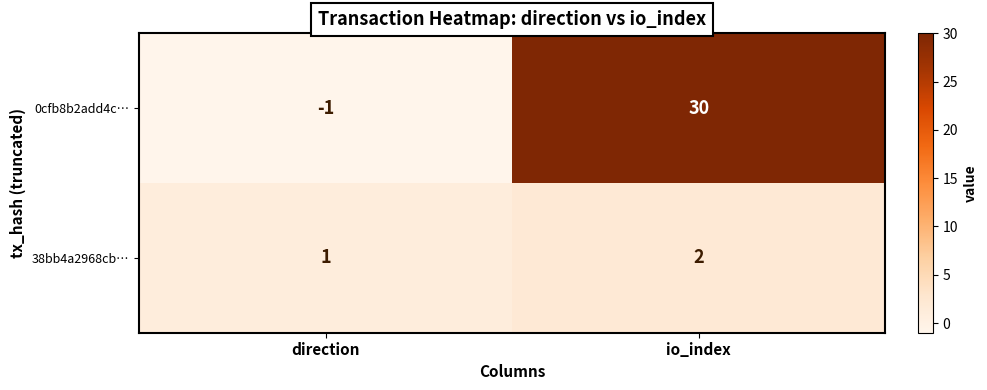

Which category has the lowest value across all series?

direction